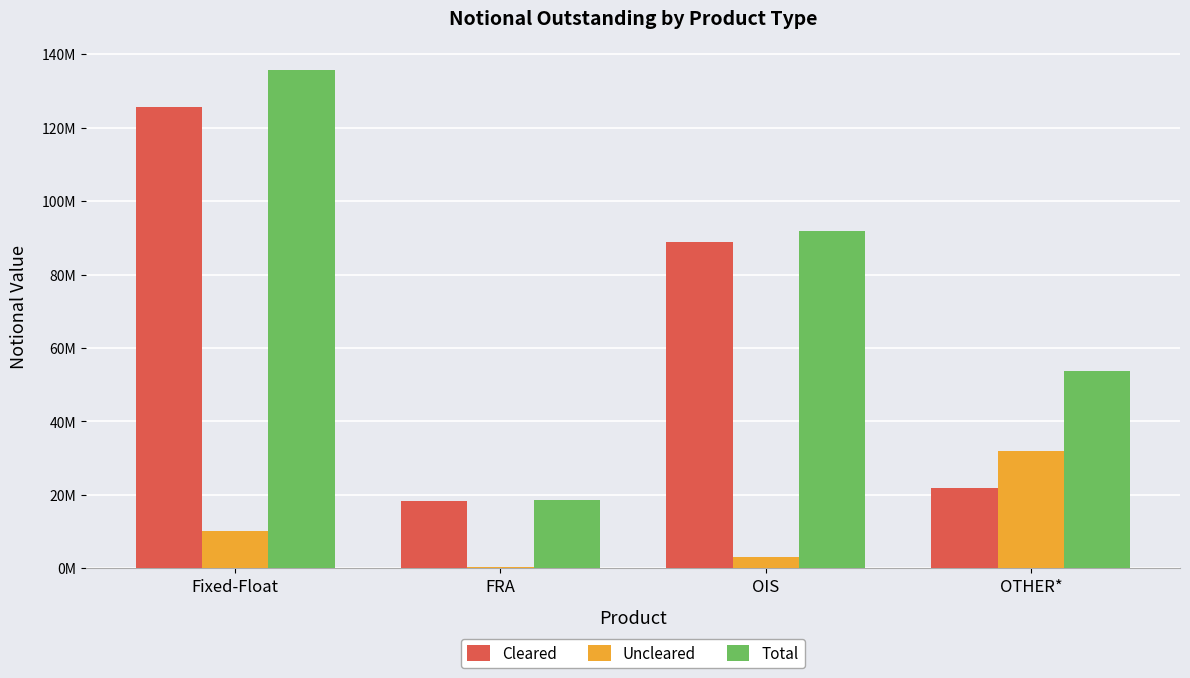

What is the value of the Uncleared bar at the 3rd from the left?

3209448